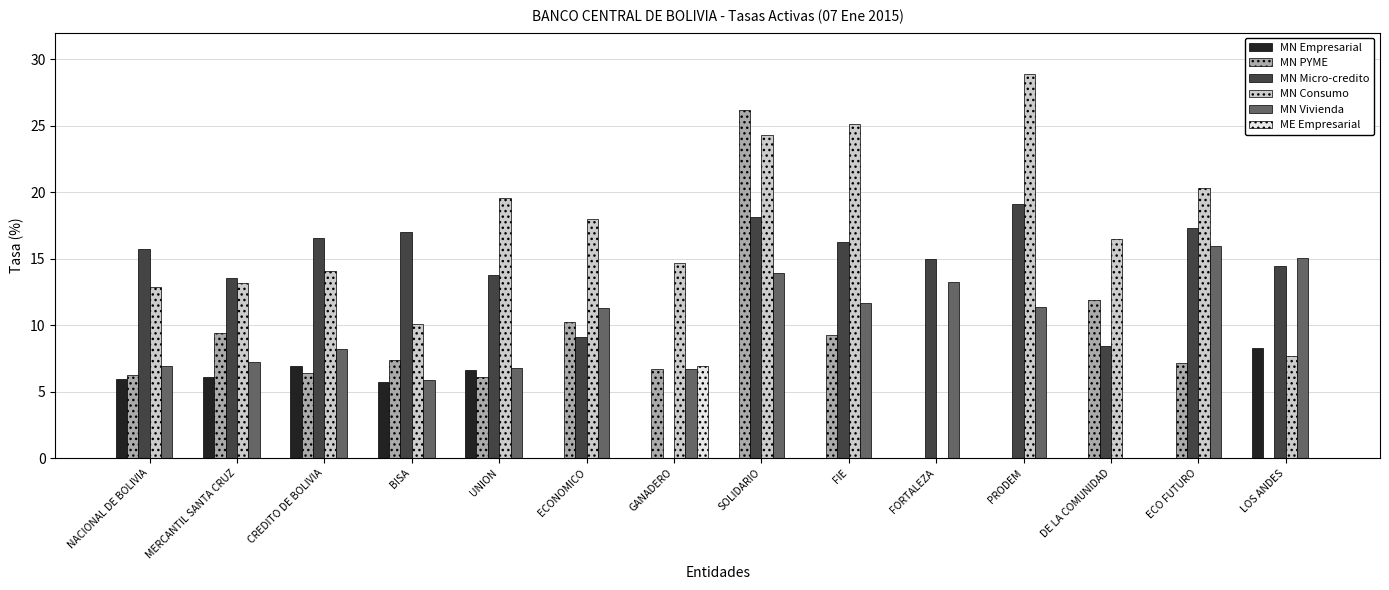

At which category is the sum across all series the highest?

SOLIDARIO